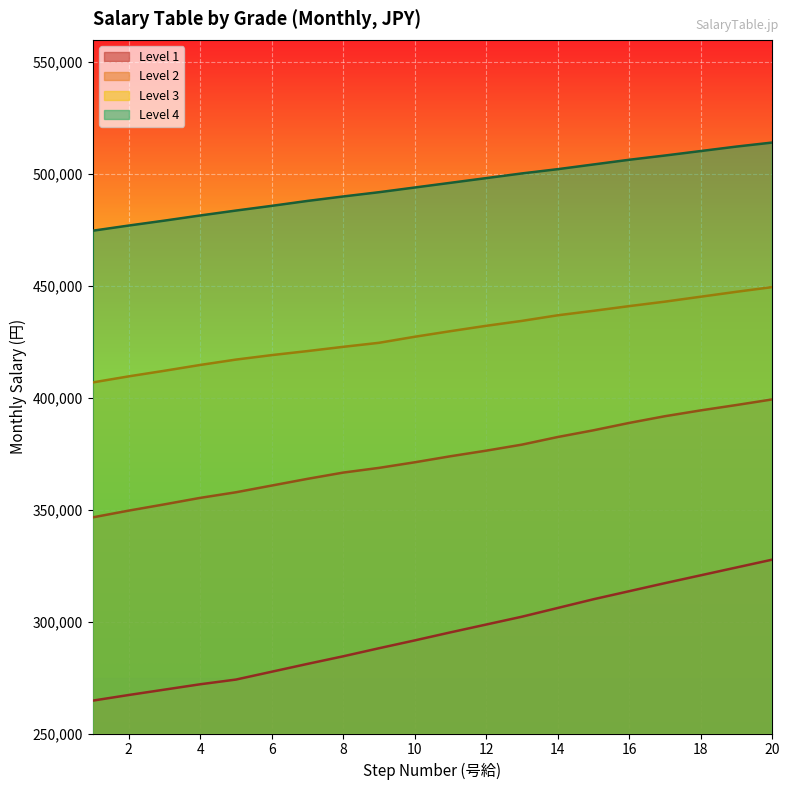

What is the difference between the maximum and second lowest values in the Level 1 series?

60500